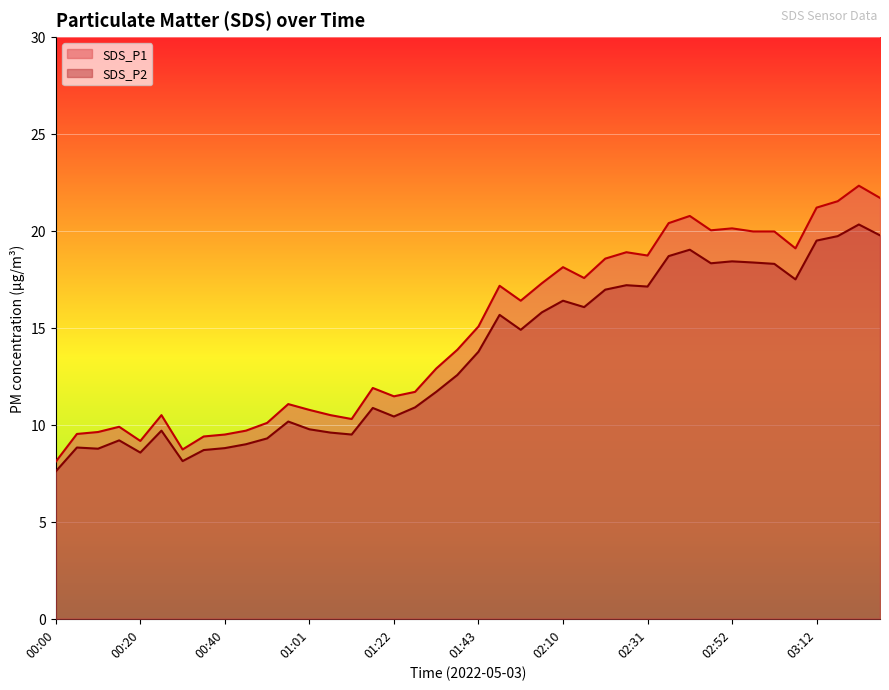

List the labels in order of SDS_P2 value, largest first.

03:23, 03:28, 03:17, 03:12, 02:41, 02:36, 02:52, 02:57, 02:47, 03:02, 03:07, 02:26, 02:31, 02:21, 02:10, 02:15, 02:05, 01:54, 02:00, 01:43, 01:38, 01:33, 01:28, 01:17, 01:22, 00:56, 01:01, 00:25, 01:06, 01:12, 00:51, 00:15, 00:46, 00:05, 00:40, 00:10, 00:35, 00:20, 00:30, 00:00